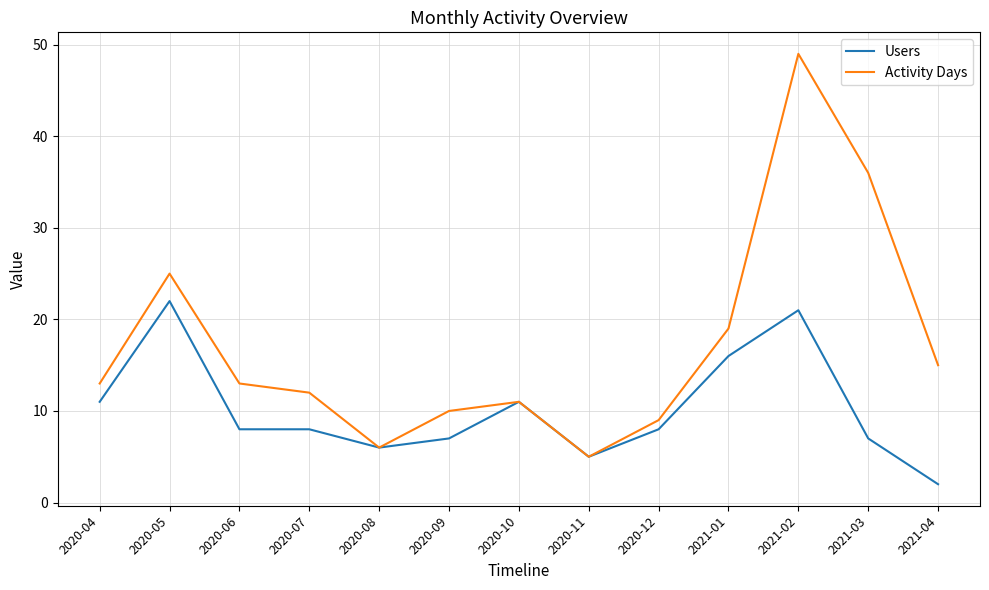

Reading left to right, list all the values displayed in this chart.

Users: 2020-04=11	2020-05=22	2020-06=8	2020-07=8	2020-08=6	2020-09=7	2020-10=11	2020-11=5	2020-12=8	2021-01=16	2021-02=21	2021-03=7	2021-04=2
Activity Days: 2020-04=13	2020-05=25	2020-06=13	2020-07=12	2020-08=6	2020-09=10	2020-10=11	2020-11=5	2020-12=9	2021-01=19	2021-02=49	2021-03=36	2021-04=15